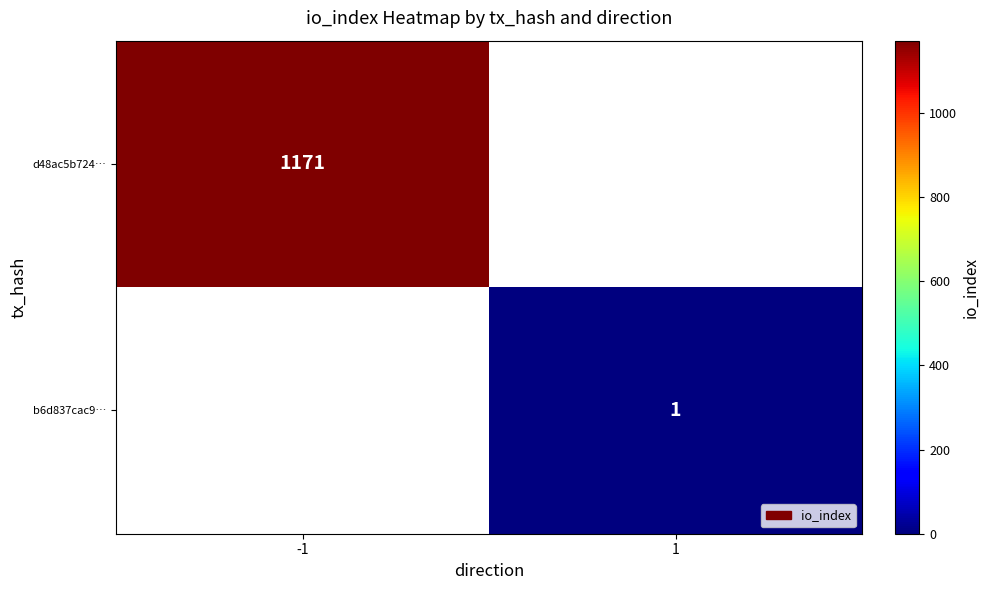

True or false: b6d837cac9… has a value of 1 at 1.

True